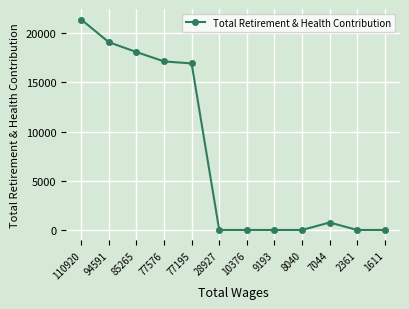

What is the sum of all values?

93362